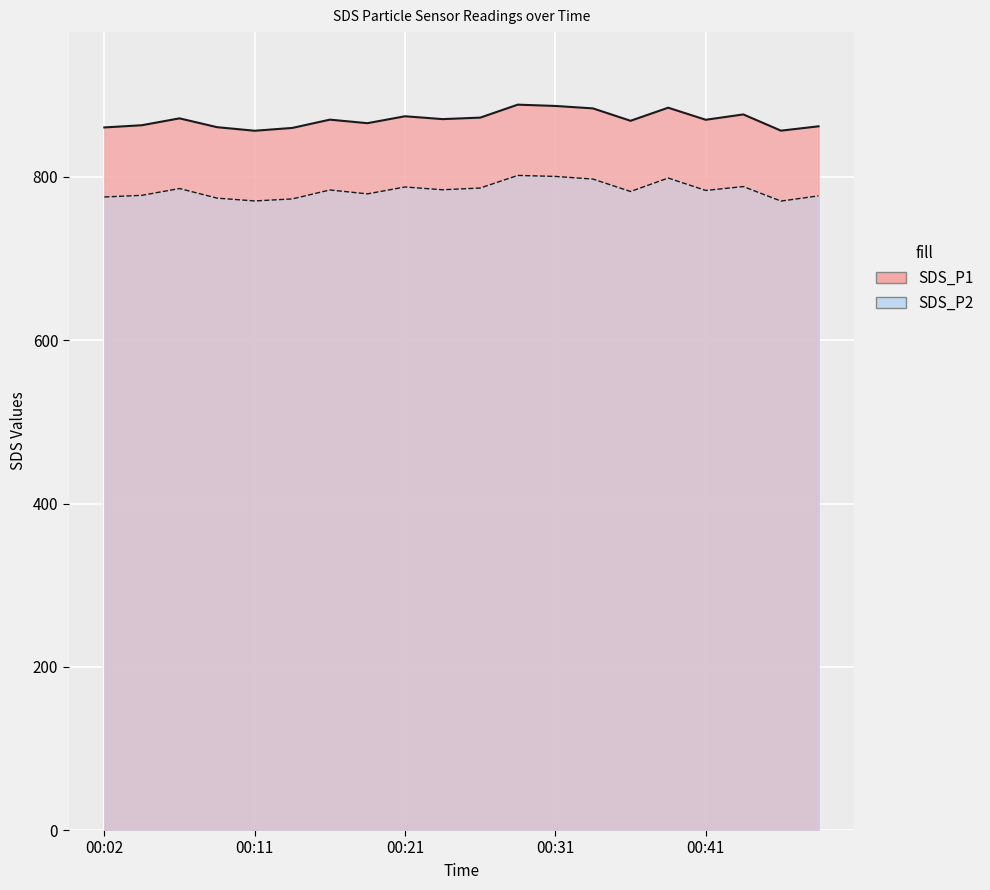

Reading right to left, list all the values displayed in this chart.

SDS_P1: 862.1	856.7	876.6	870.1	884.9	868.8	884.0	887.0	888.6	872.7	870.9	874.4	865.9	870.2	860.1	856.6	861.0	871.8	863.4	860.7
SDS_P2: 776.9	770.5	788.2	783.5	798.7	782.2	797.4	800.7	801.9	786.5	784.3	787.7	779.3	784.1	773.1	770.6	774.1	785.8	777.5	775.5